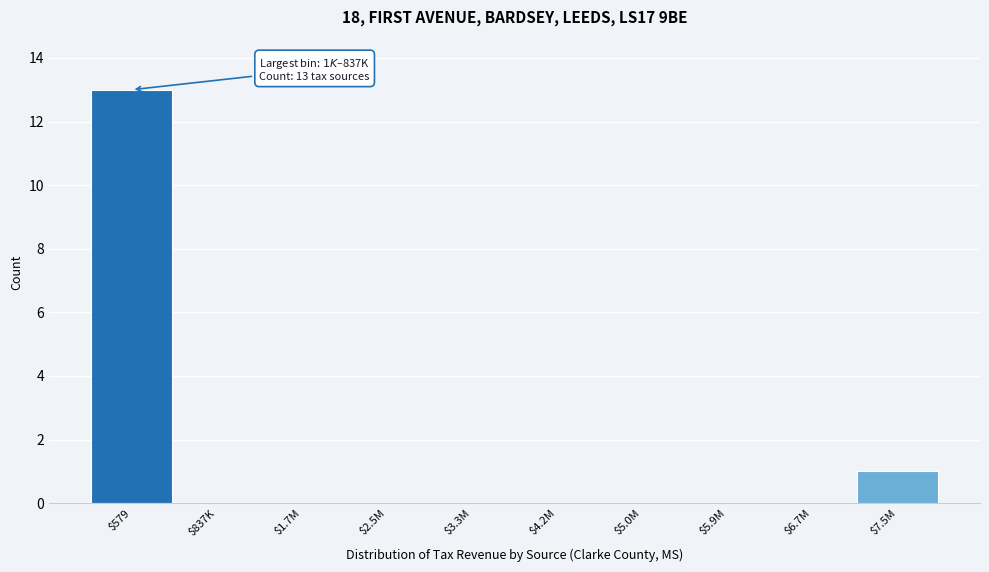

What is the greatest value displayed?

13